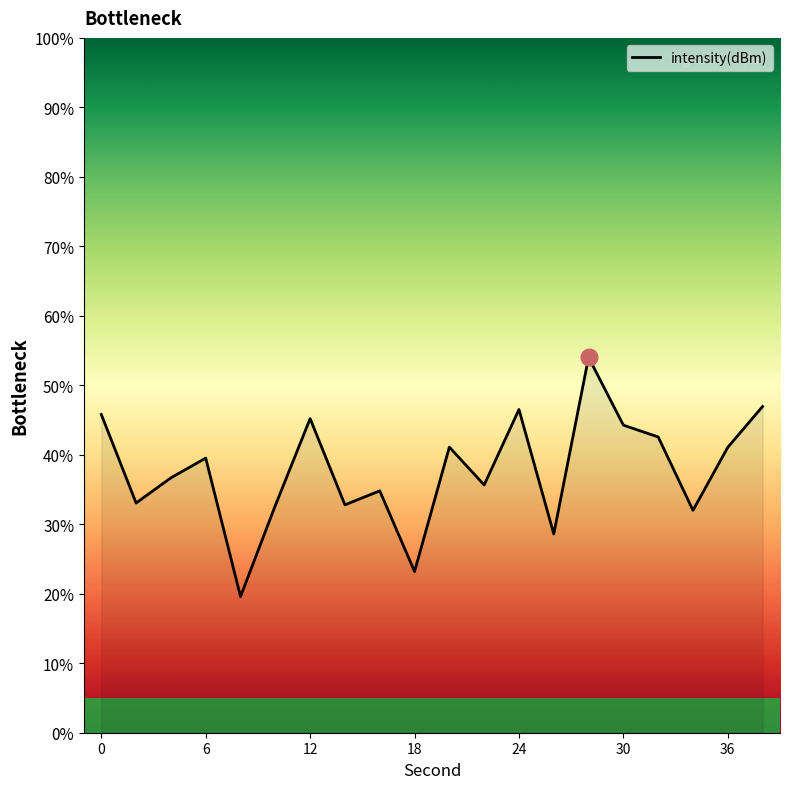

What is the maximum value shown in the chart?

54.0